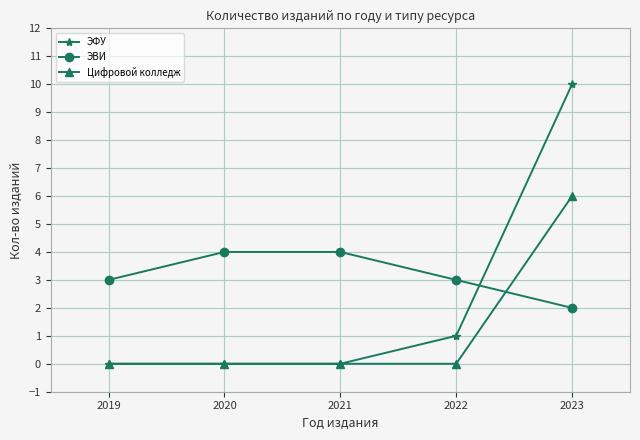

After their last crossing, which series has the higher values: ЭВИ or ЭФУ?

ЭФУ